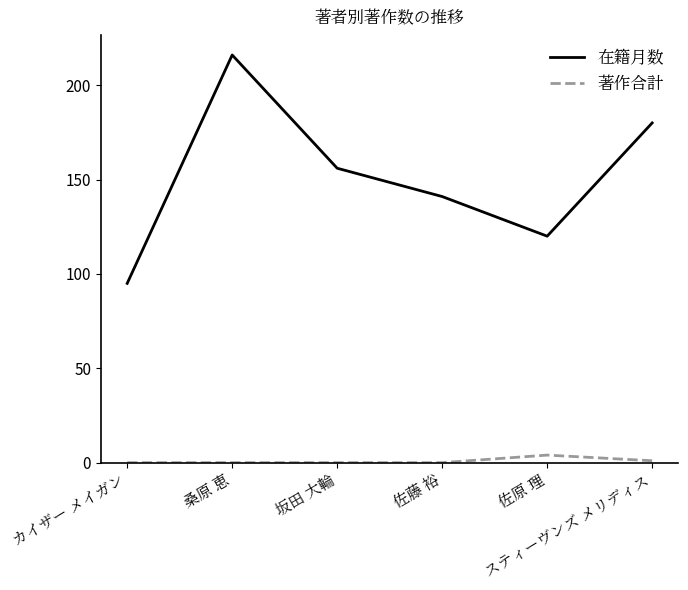

True or false: 在籍月数 has more than 0 points higher than both neighbors.

True